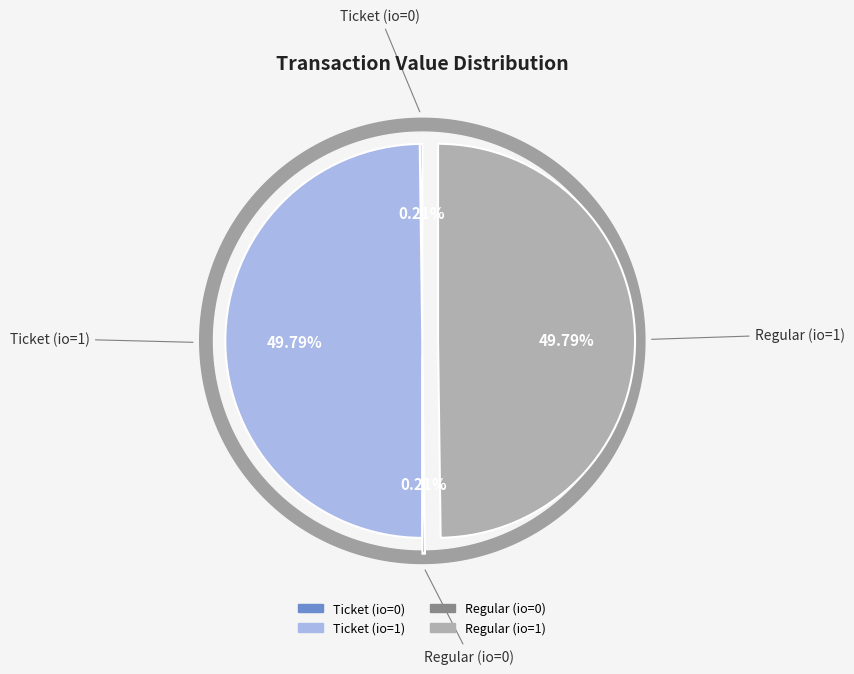

True or false: Regular (io=0) accounts for 0% of the total.

True